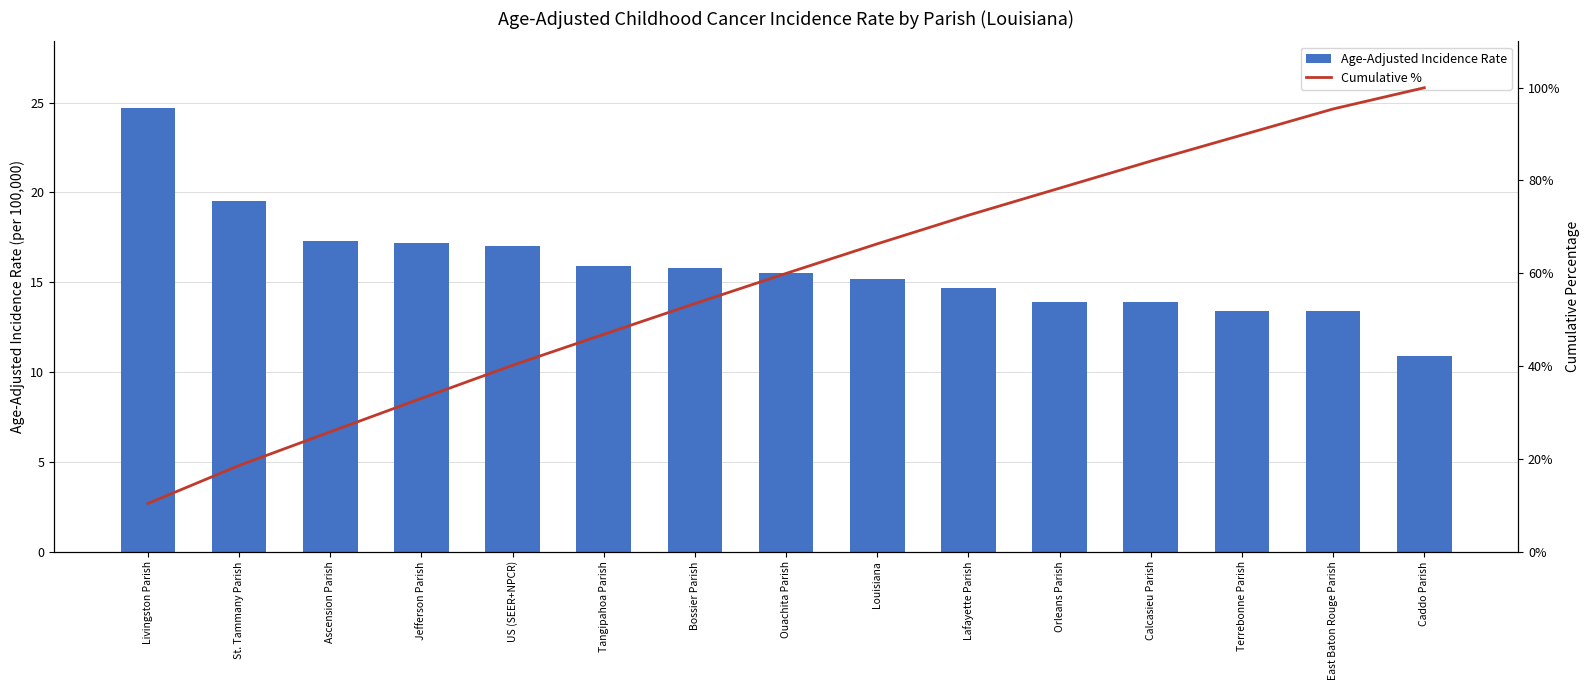

What is the minimum value for Age-Adjusted Incidence Rate?

10.9